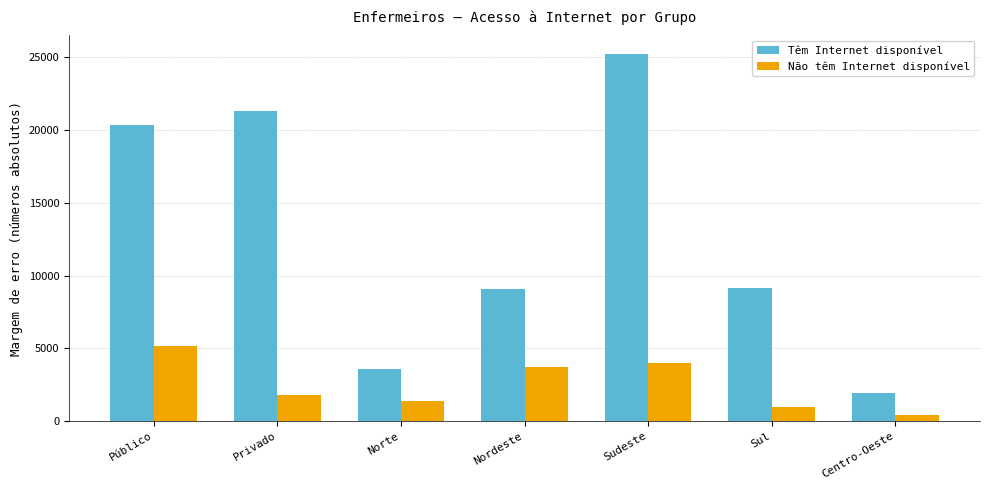

What is the difference between the highest and lowest values at Sudeste?

21275.8